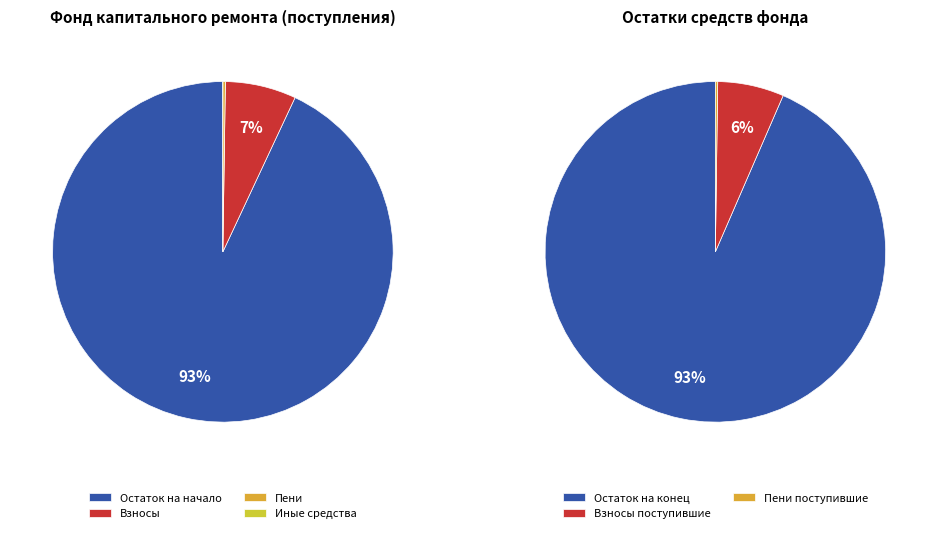

Is there a majority slice in this chart?

Yes